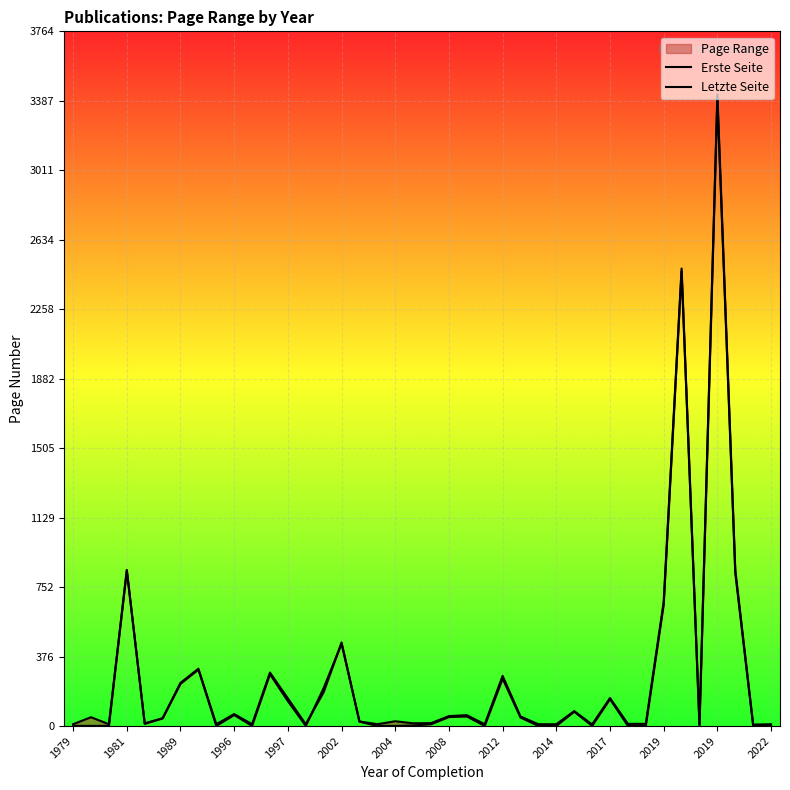

Which series changed the most between 19 and 32?

Letzte Seite